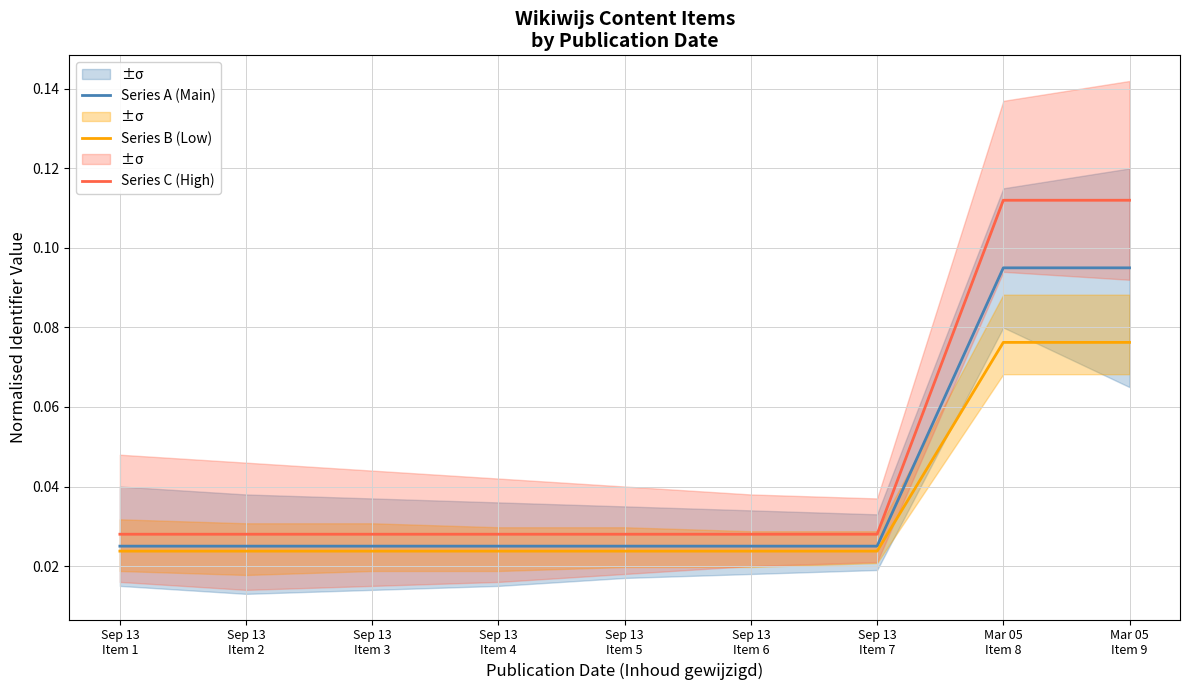

The value of Series A (Main) at Sep 13
Item 7 is 0.0. True or false?

True